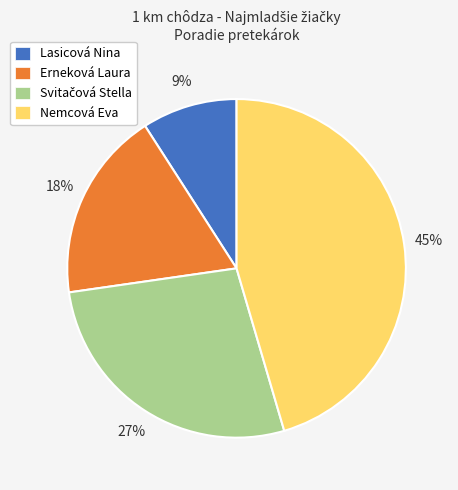

What percentage is the Nemcová Eva slice, to the nearest percent?

45%